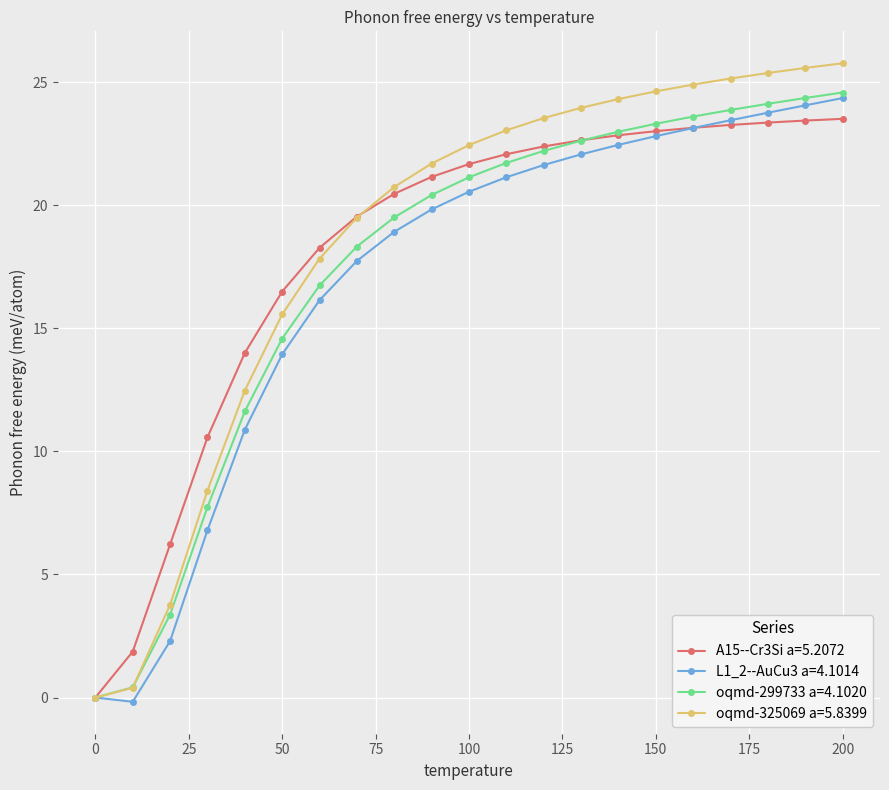

Is this an area chart (filled region under the line)?

No